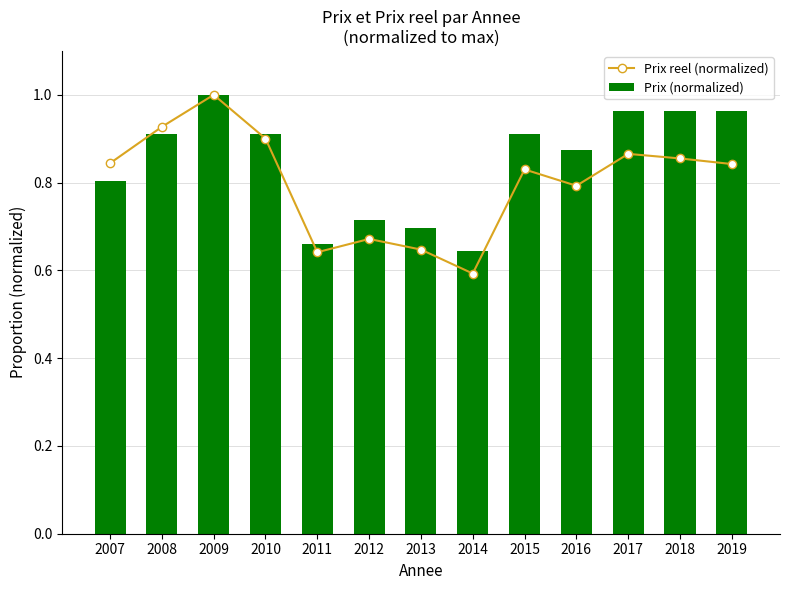

Rank the series at 2015 from lowest to highest value.

Prix reel (normalized), Prix (normalized)